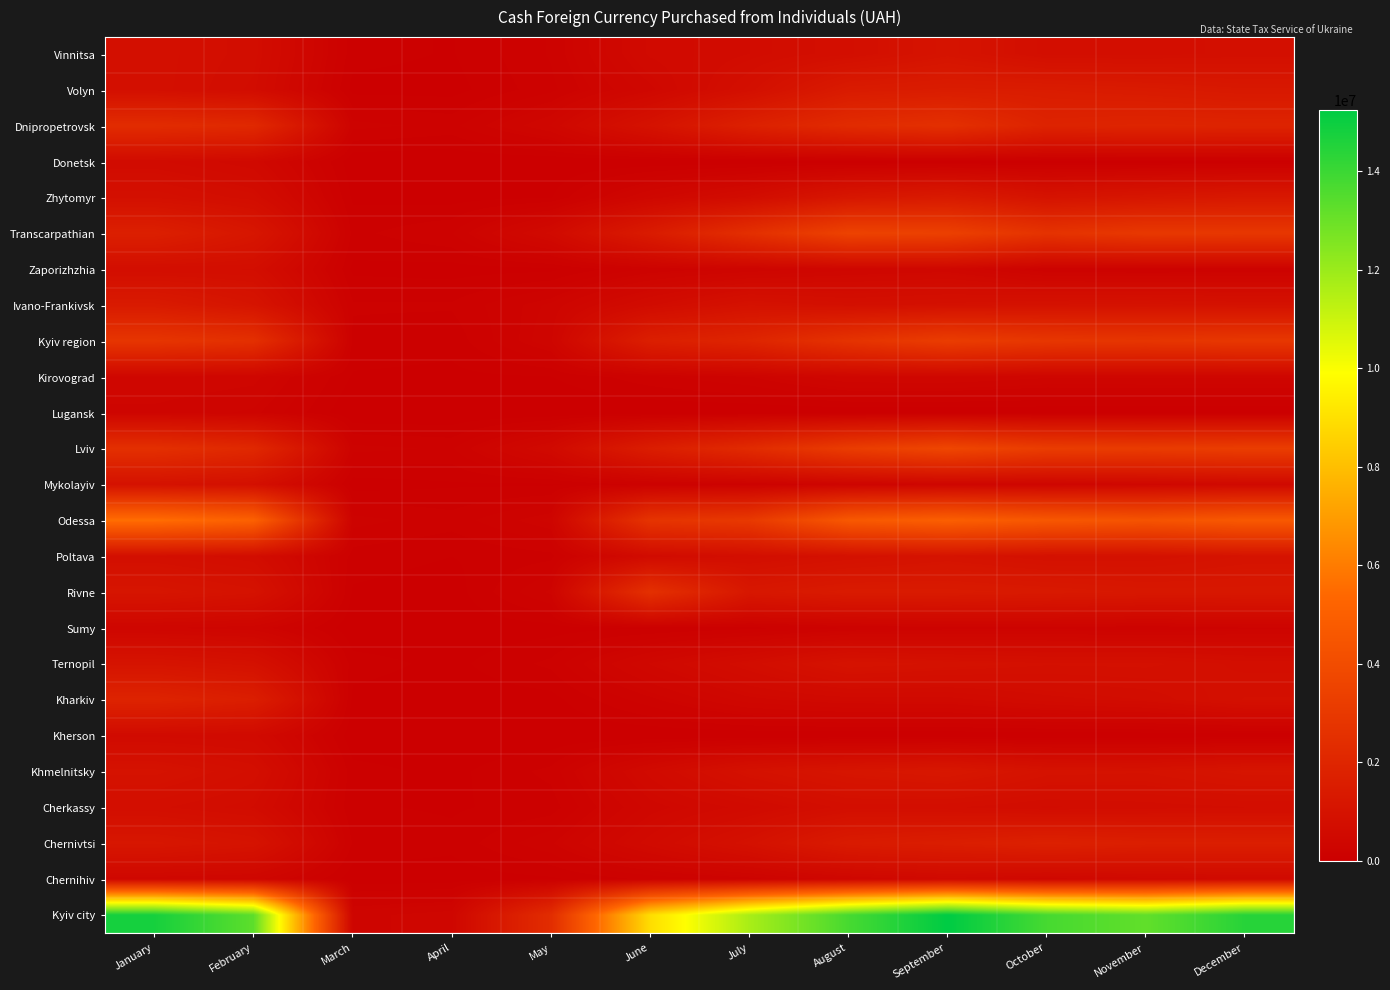

At which category is the sum across all series the highest?

September